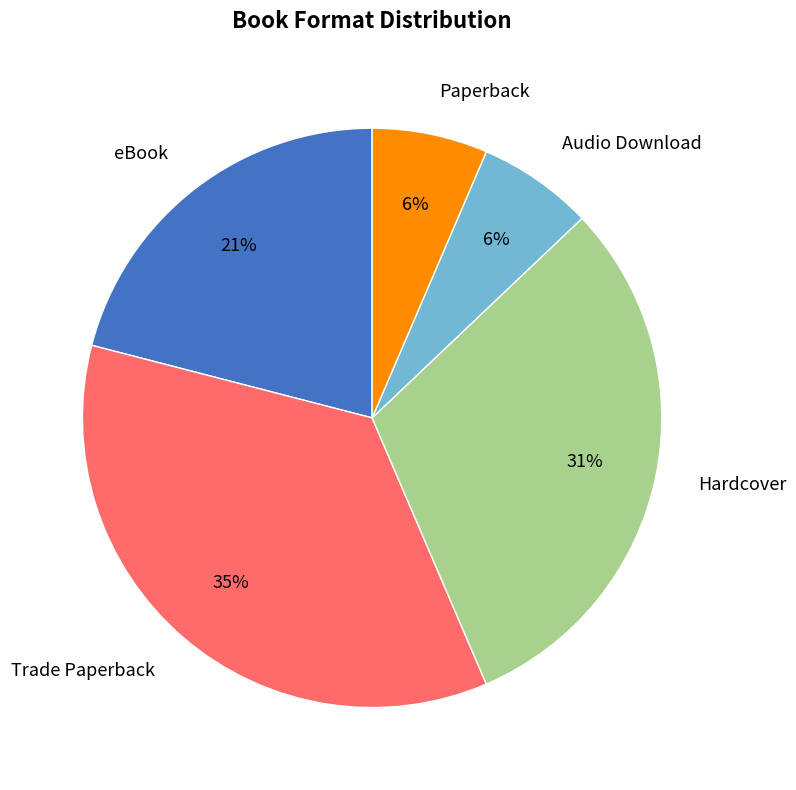

How many segments does this pie chart have?

5